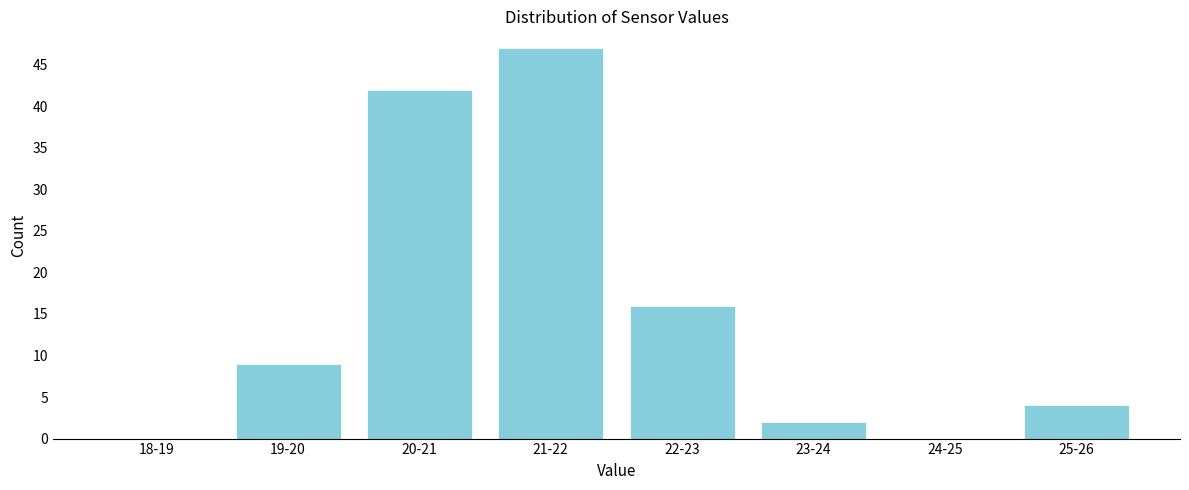

Reading right to left, extract all data points from this chart.

25-26=4	24-25=0	23-24=2	22-23=16	21-22=47	20-21=42	19-20=9	18-19=0